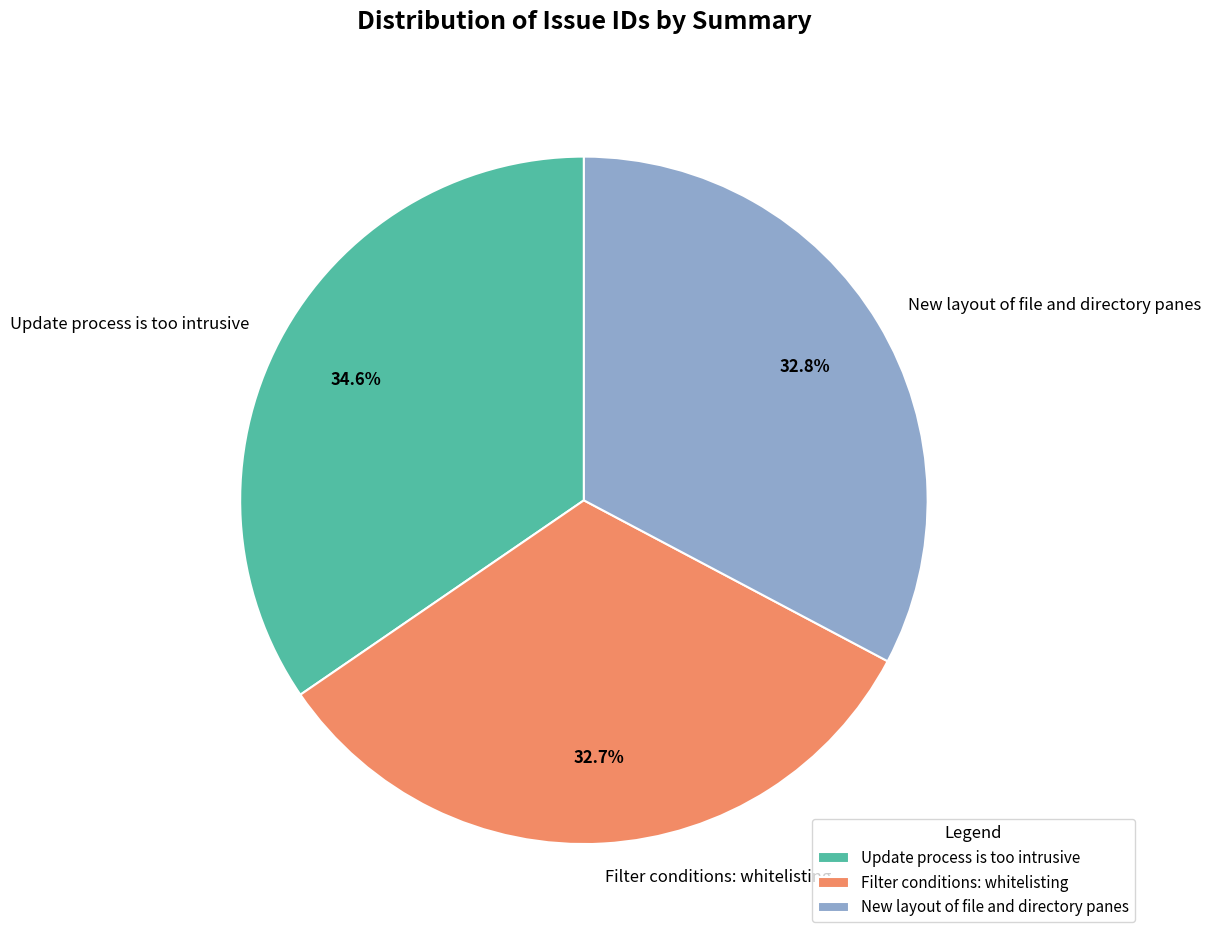

Which slice is the largest?

Update process is too intrusive